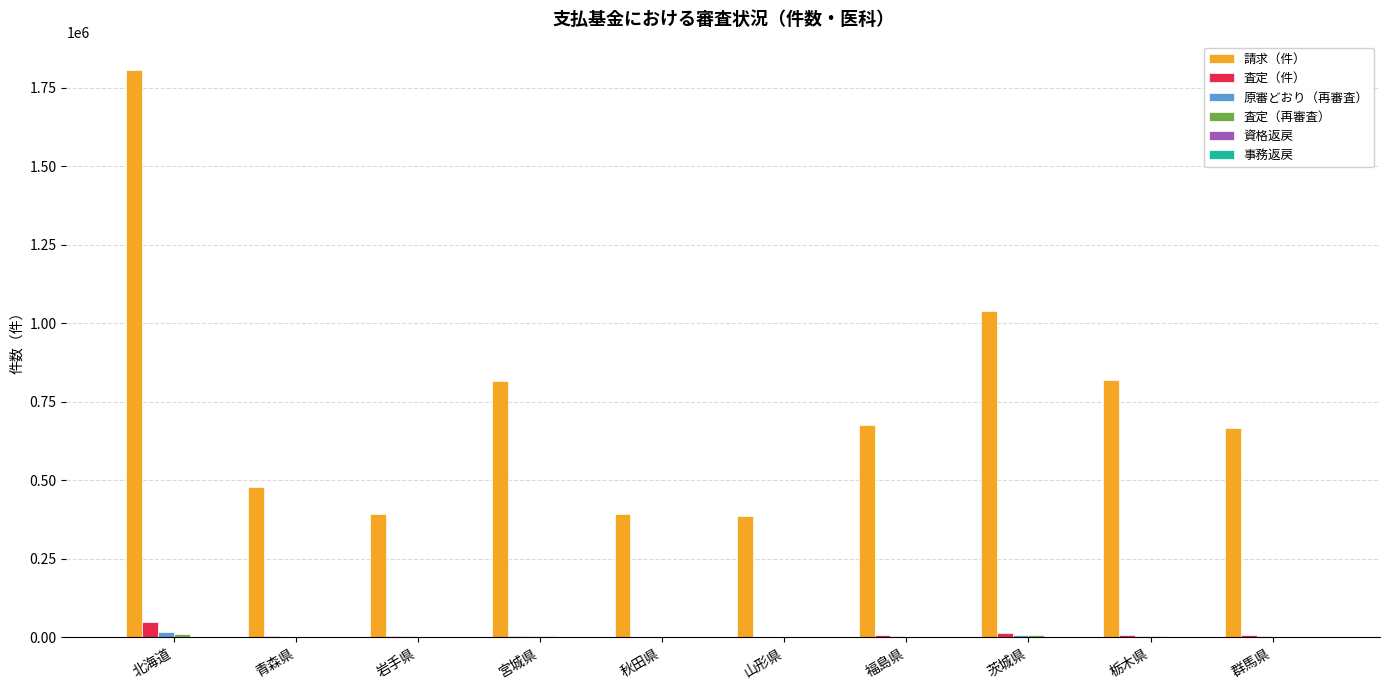

What is the greatest value displayed?

1806829